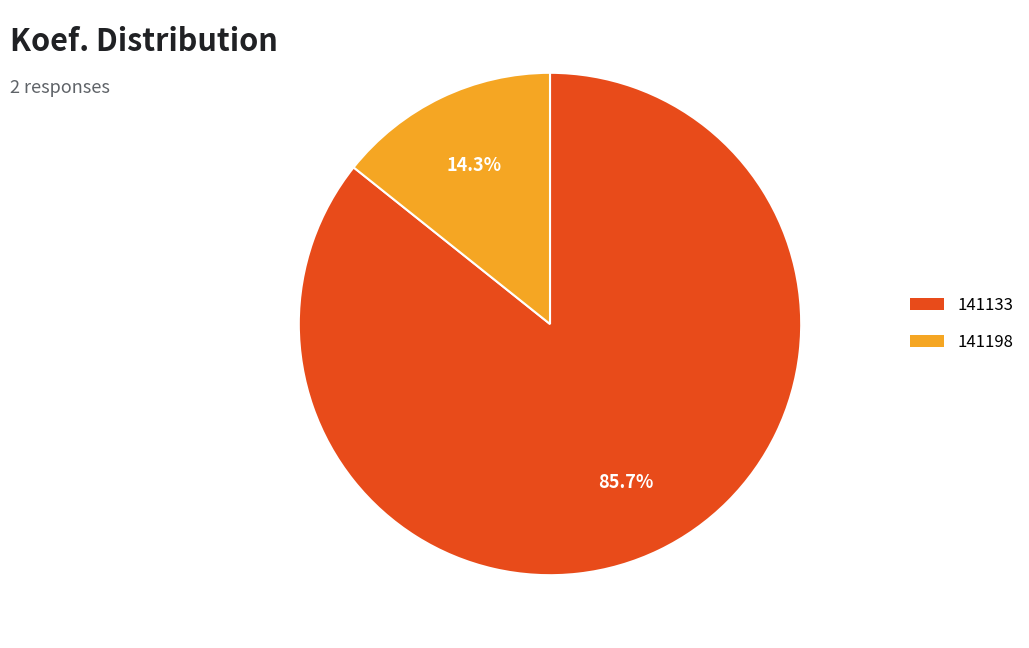

True or false: 141133 accounts for 73% of the total.

False